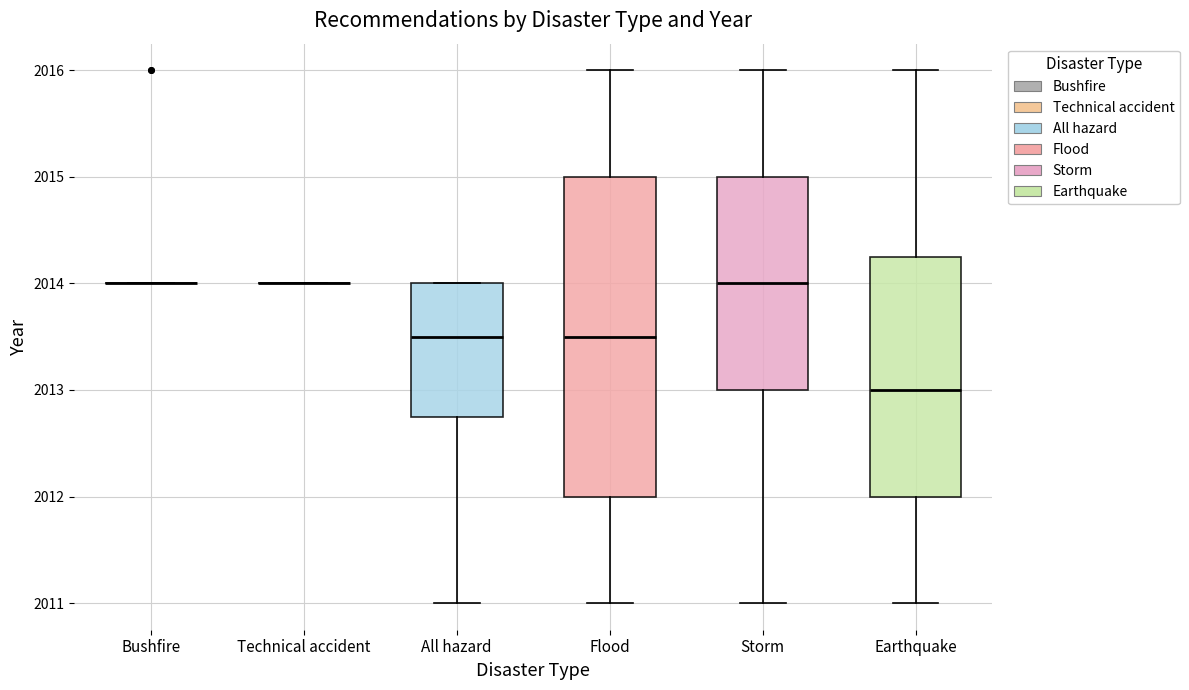

Reading left to right, read every box against the y-axis: the position of its median line, the range the box covers, and the ends of its whiskers. The values are not printed on the chart, so give them approximately, as read against the axis.

Bushfire: box collapsed to a line at 2014.0, whiskers 2014.0 to 2014.0
Technical accident: box collapsed to a line at 2014.0, whiskers 2014.0 to 2014.0
All hazard: median 2013.5, box 2012.8 to 2014.0, whiskers 2011.0 to 2014.0
Flood: median 2013.5, box 2012.0 to 2015.0, whiskers 2011.0 to 2016.0
Storm: median 2014.0, box 2013.0 to 2015.0, whiskers 2011.0 to 2016.0
Earthquake: median 2013.0, box 2012.0 to 2014.3, whiskers 2011.0 to 2016.0